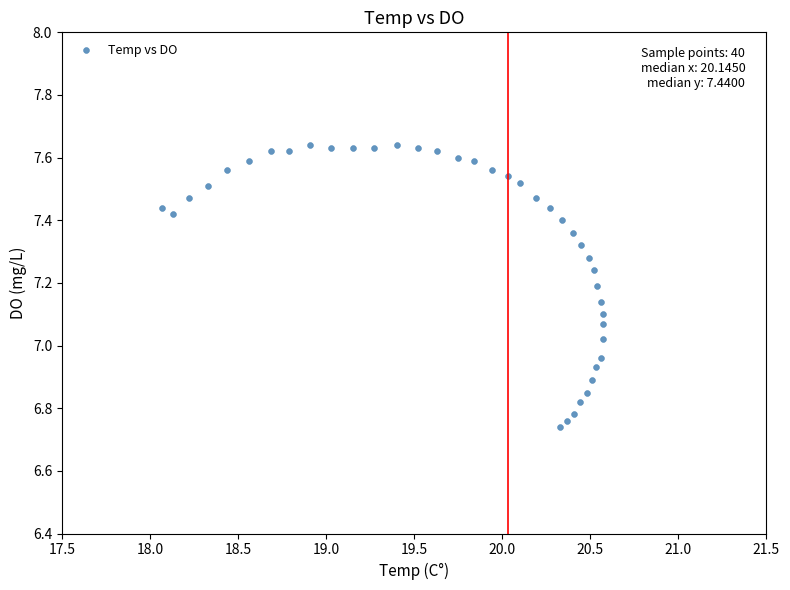

What is the range of Y values (max minus min)?

0.9